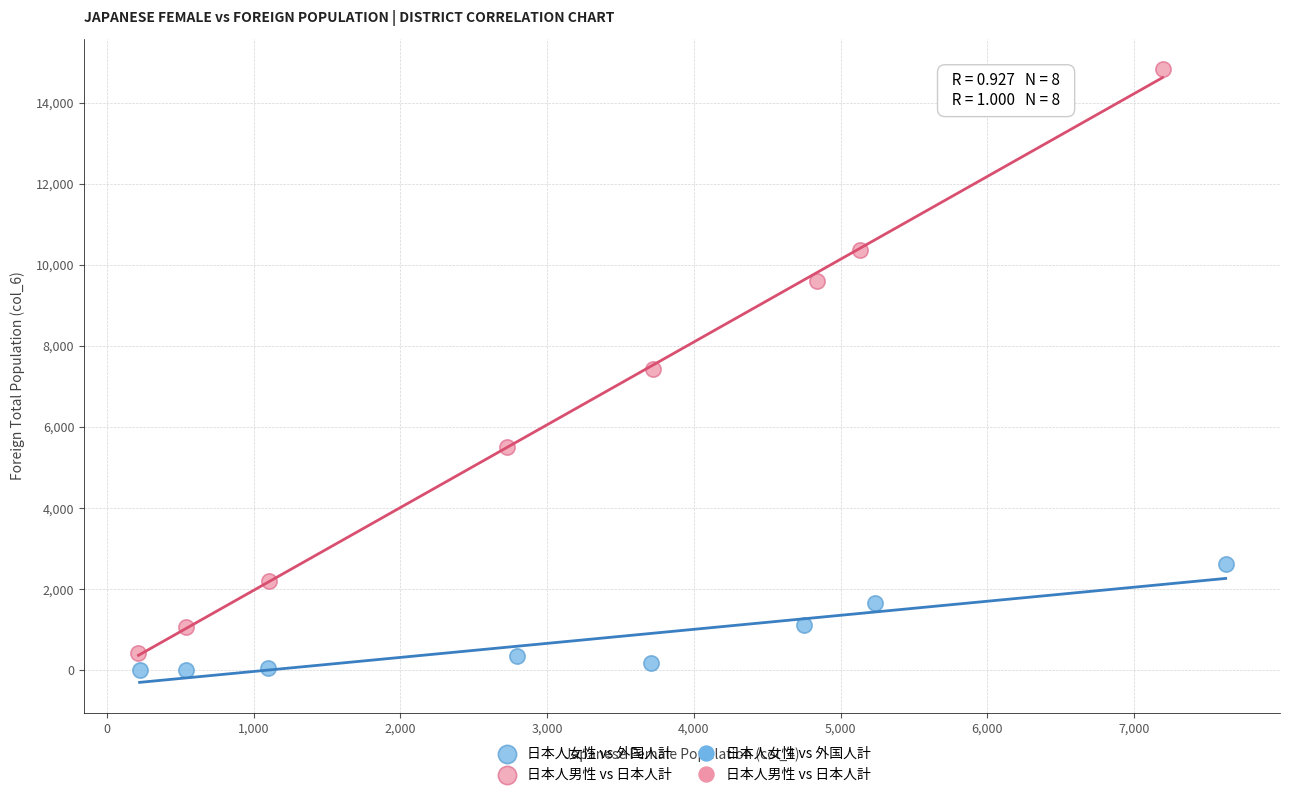

Which series reaches the minimum Y coordinate?

日本人女性 vs 外国人計